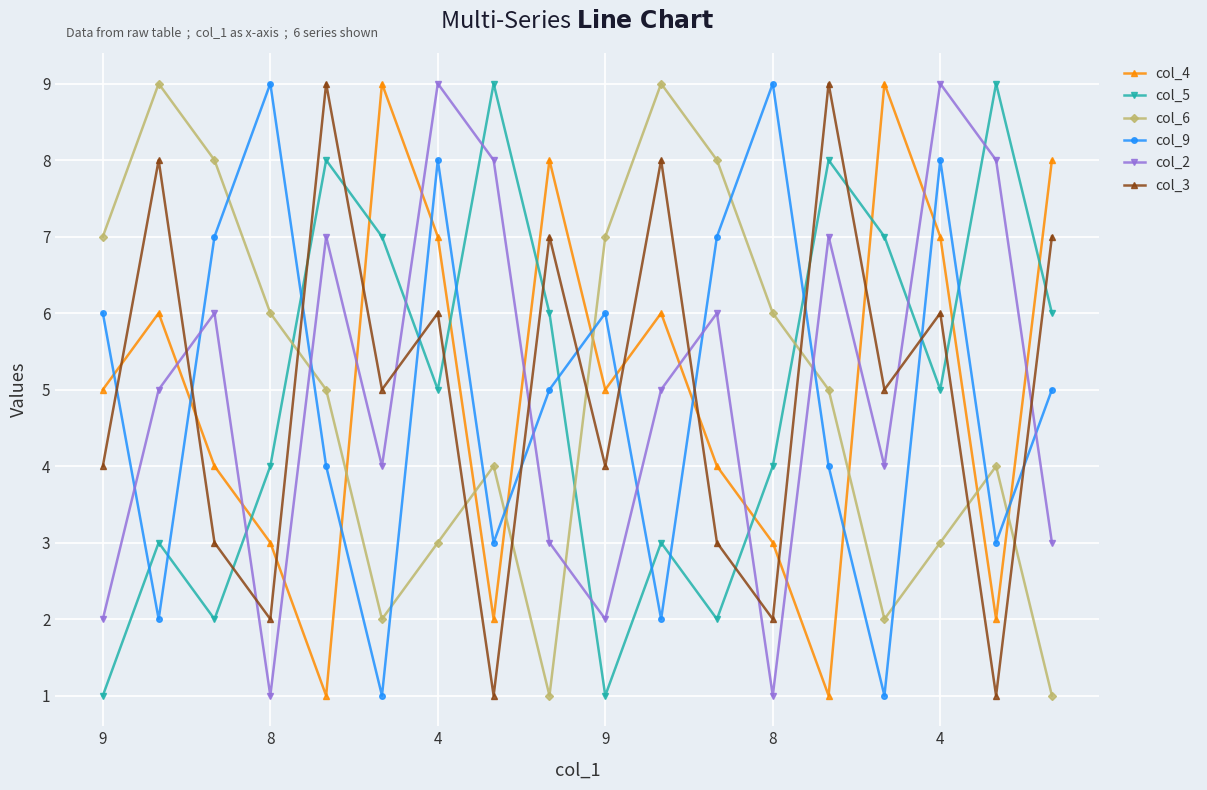

True or false: col_6 and col_5 cross at least once.

True